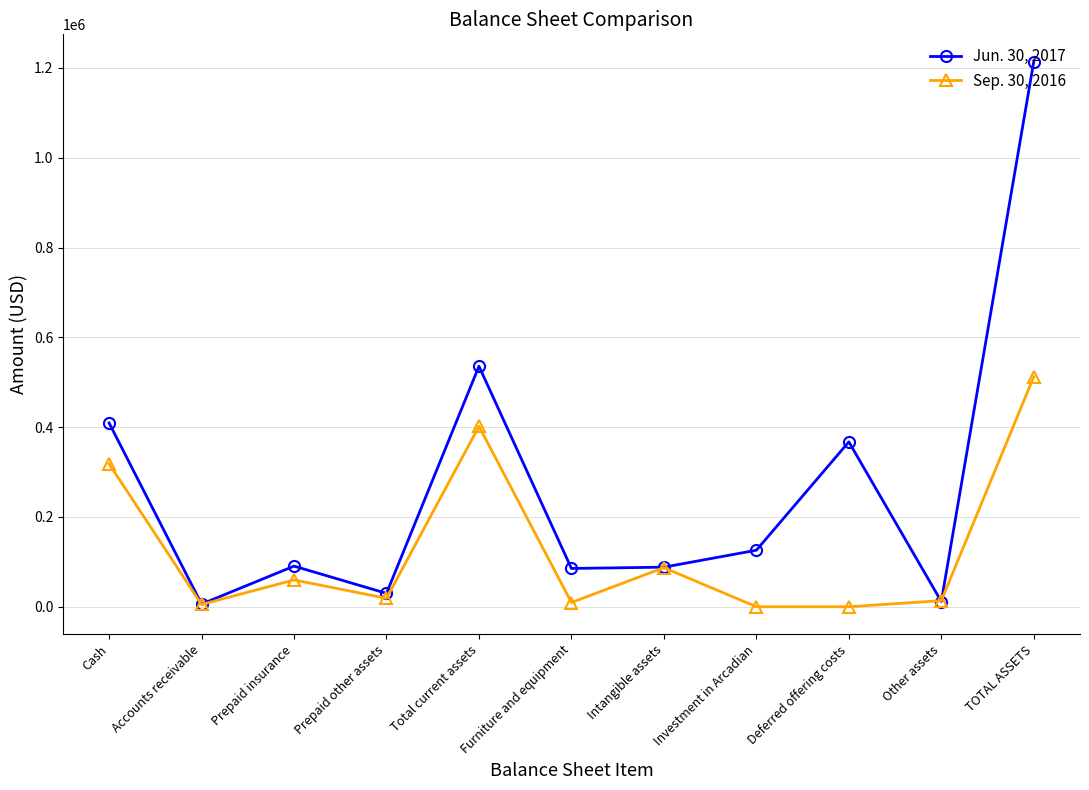

At which category is the sum across all series the highest?

TOTAL ASSETS